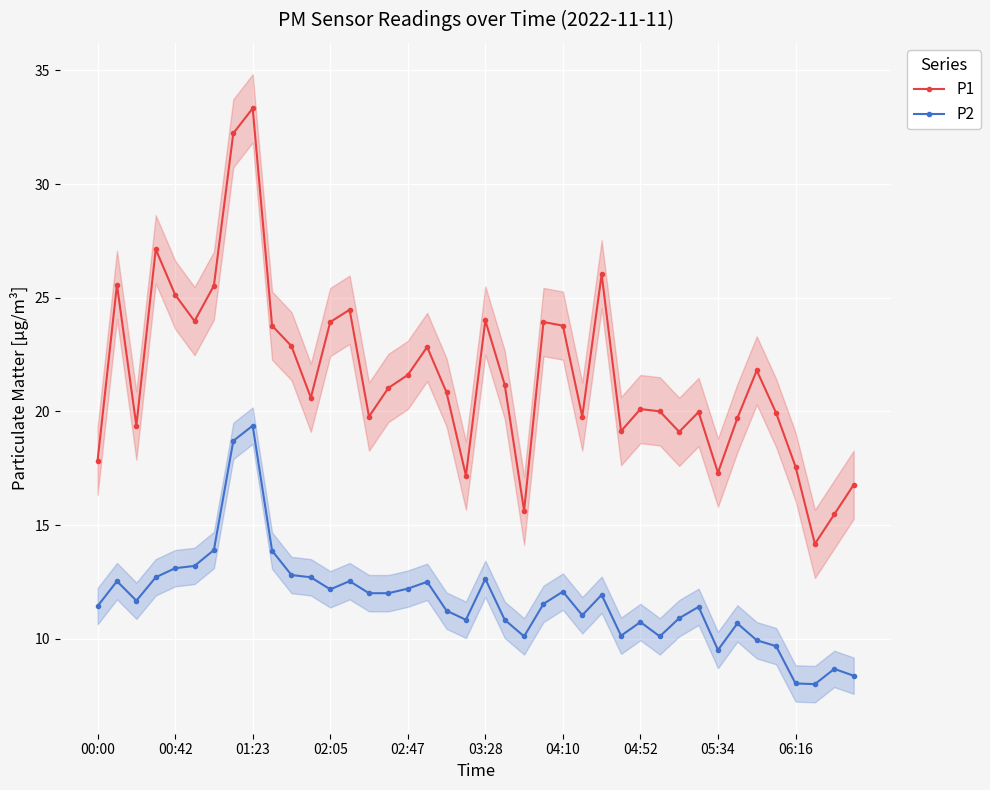

What is the lowest value of the P1 series?

14.2